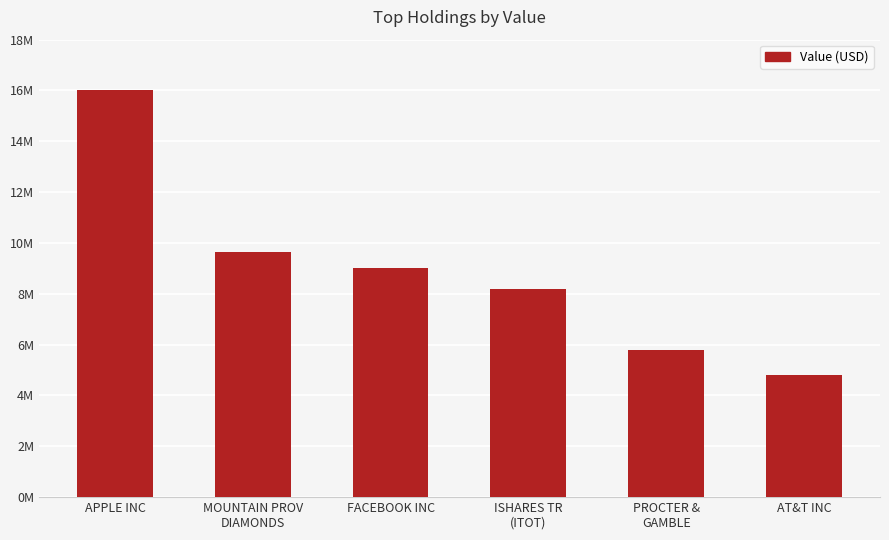

Reading left to right, list all the values displayed in this chart.

16032000	9661000	9015000	8190000	5776000	4824000